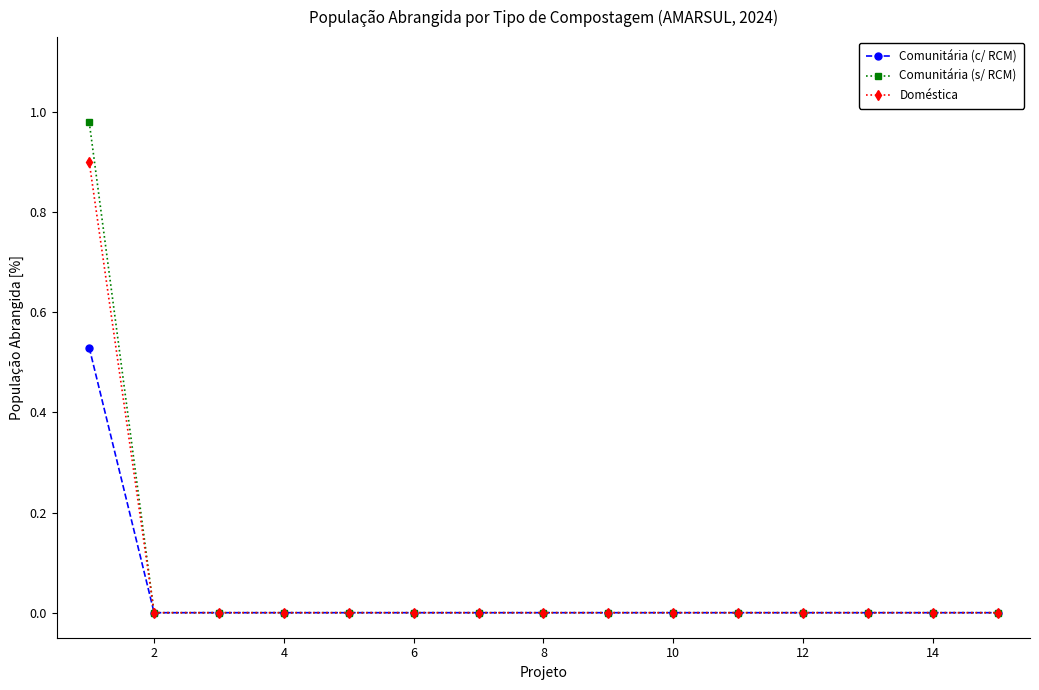

What is the average value of the Doméstica series?

0.1